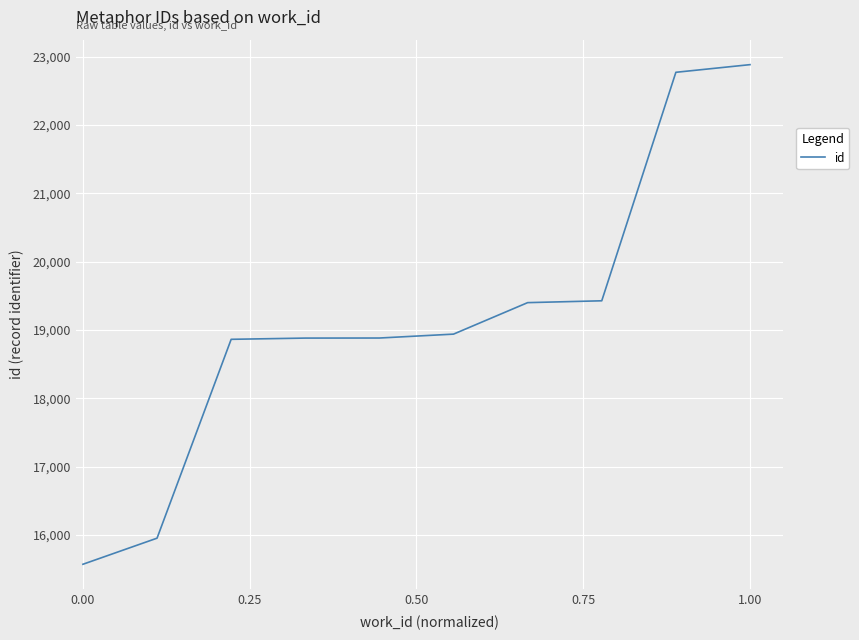

What is the maximum value shown in the chart?

22883